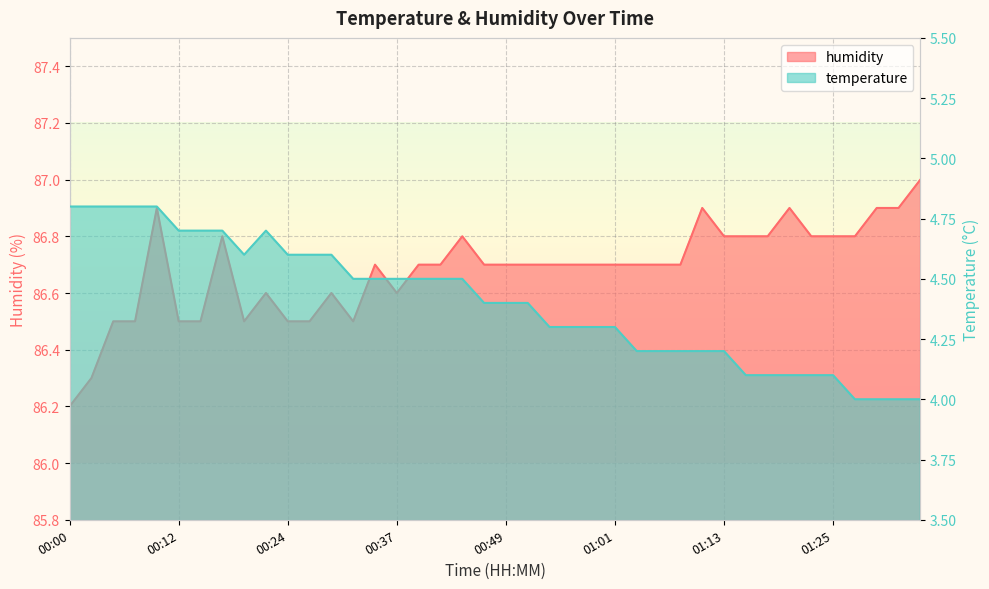

True or false: temperature and humidity intersect in this chart.

False